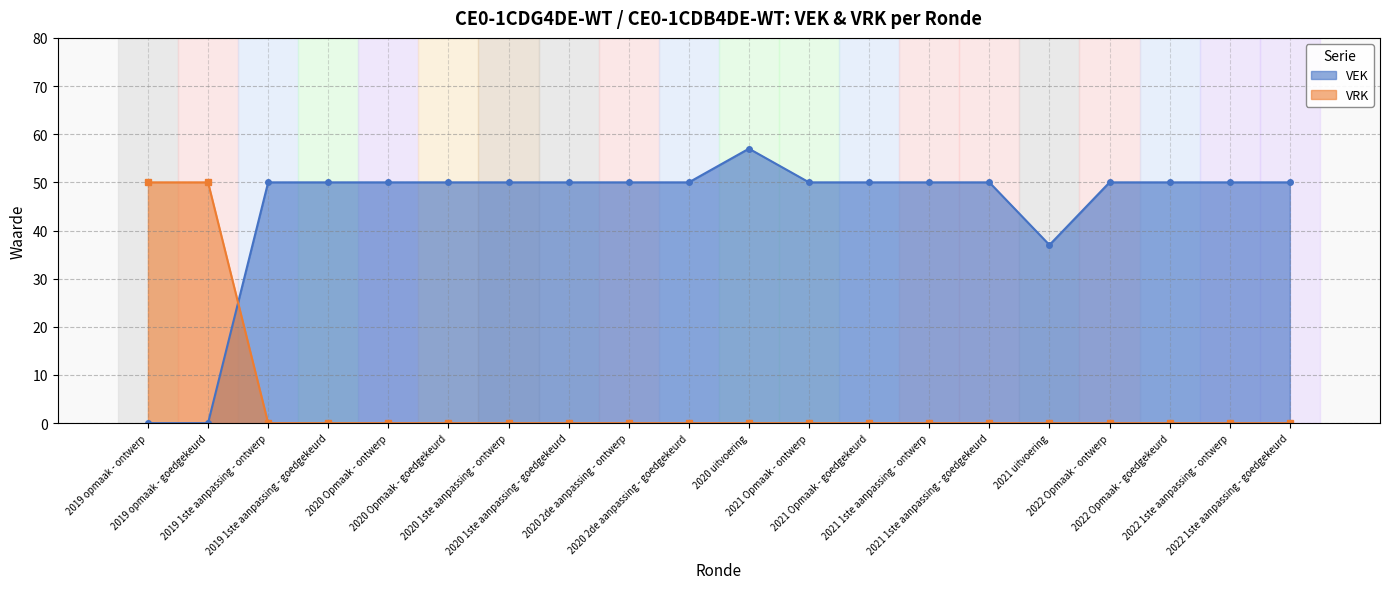

True or false: VEK has a value of 50 at 2021 1ste aanpassing - goedgekeurd.

True